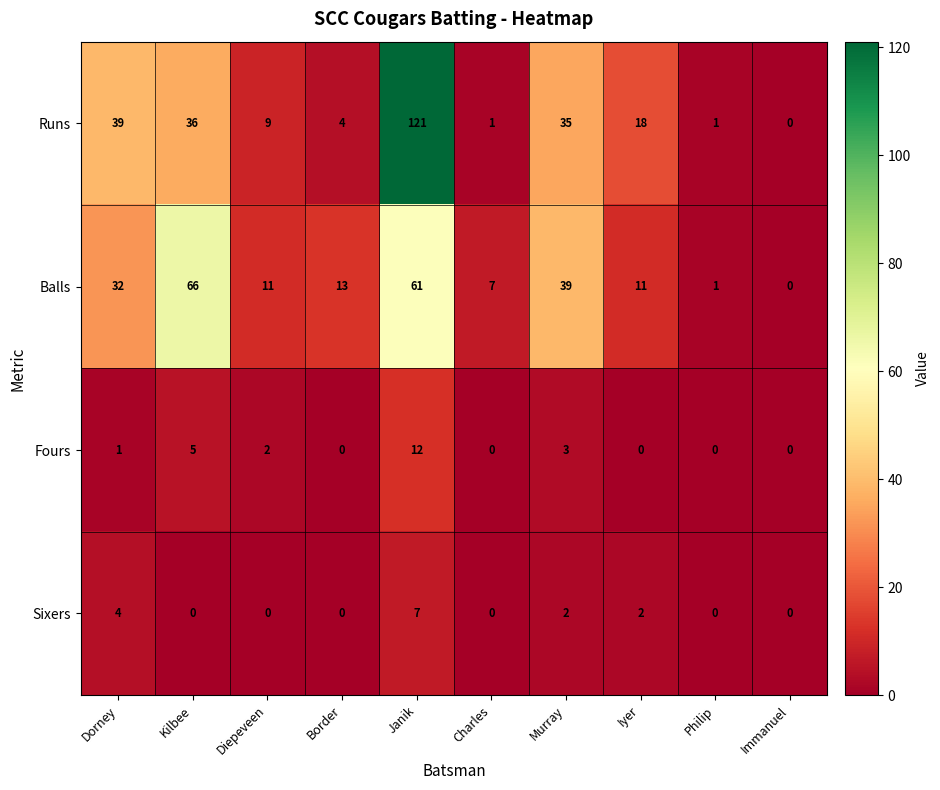

Which series changed the most between Border and Charles?

Balls